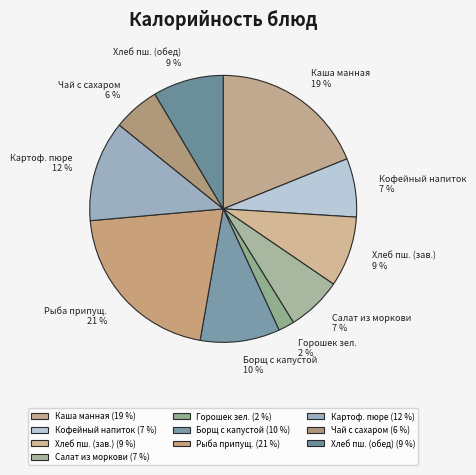

To the nearest percent, what is the difference between the Каша манная and Борщ с капустой slice percentages?

9%